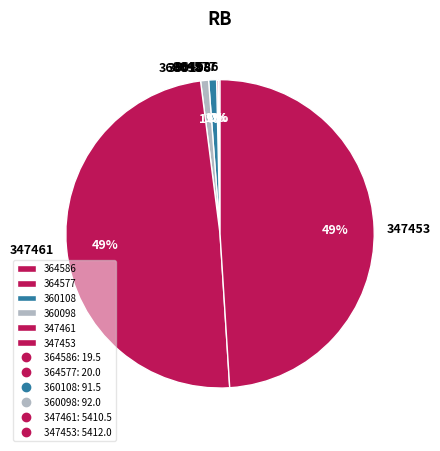

Does any single category account for the majority?

No